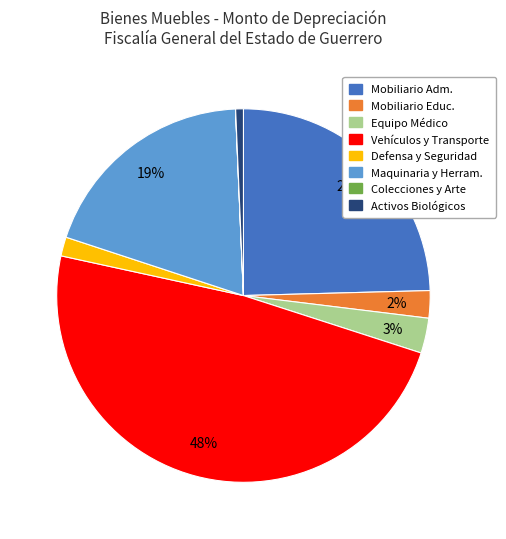

Is there any slice that represents more than half of the pie?

No